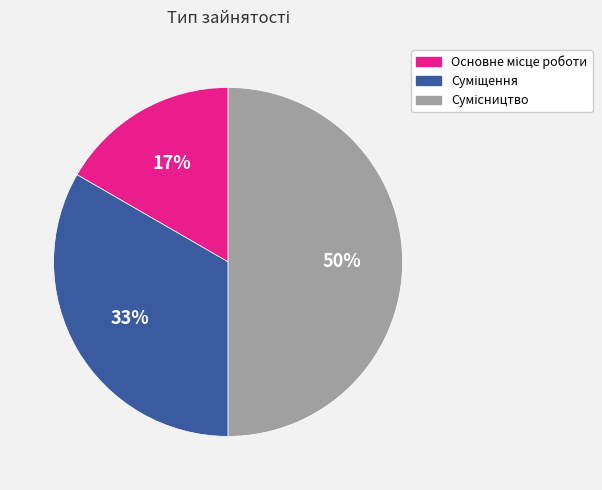

To the nearest percent, what is the average slice percentage?

33%